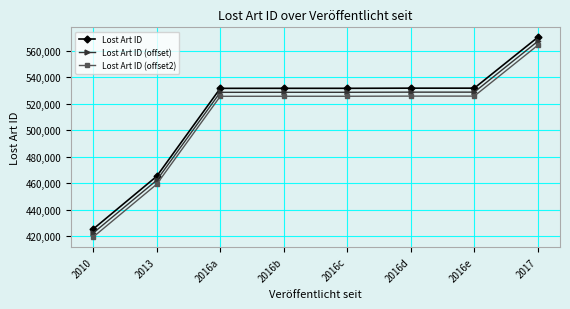

What is the sum of all Lost Art ID (offset2) values?

4071616